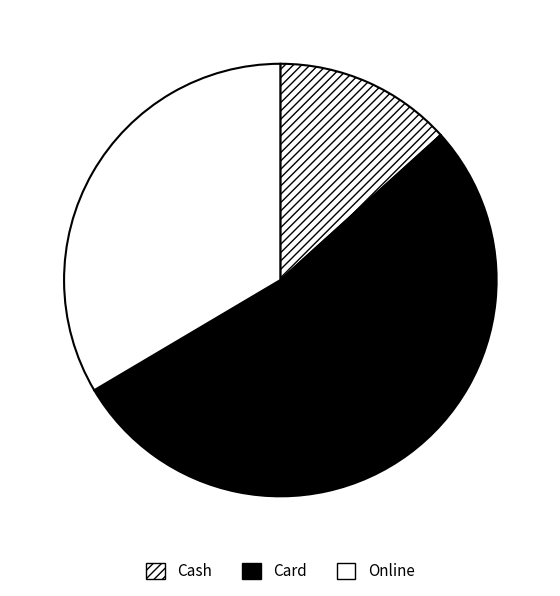

Is it true that Online is 34% of the pie?

True